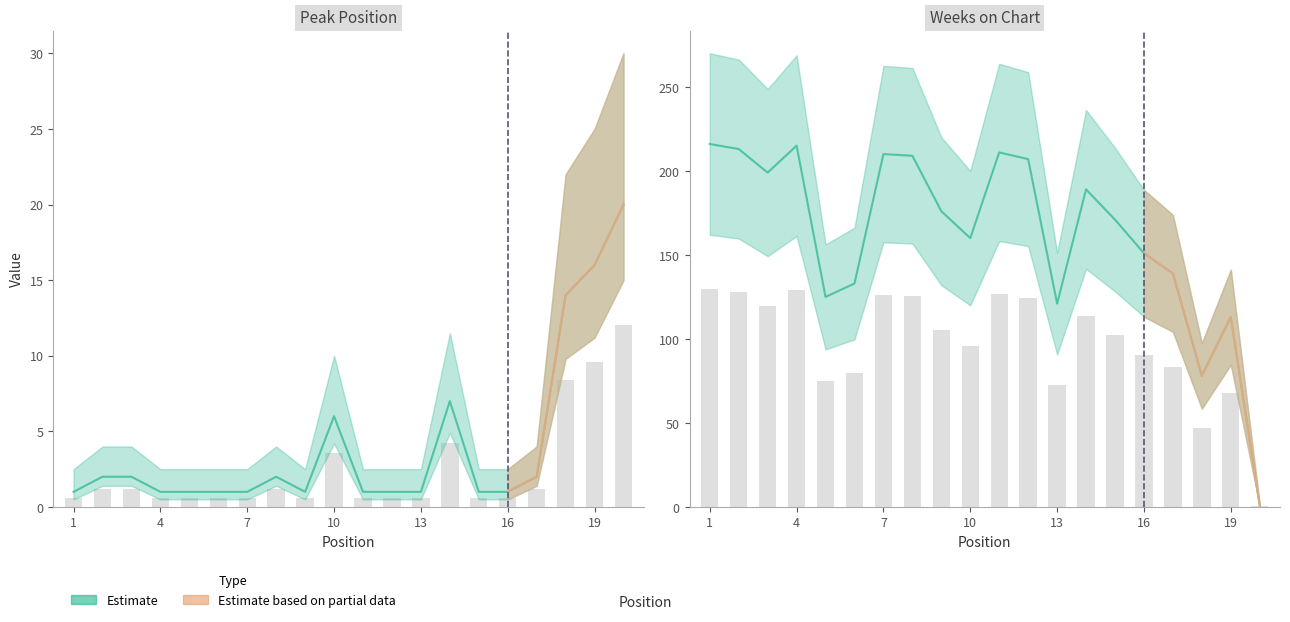

The value of Weeks on Chart at 14 is 189. True or false?

True